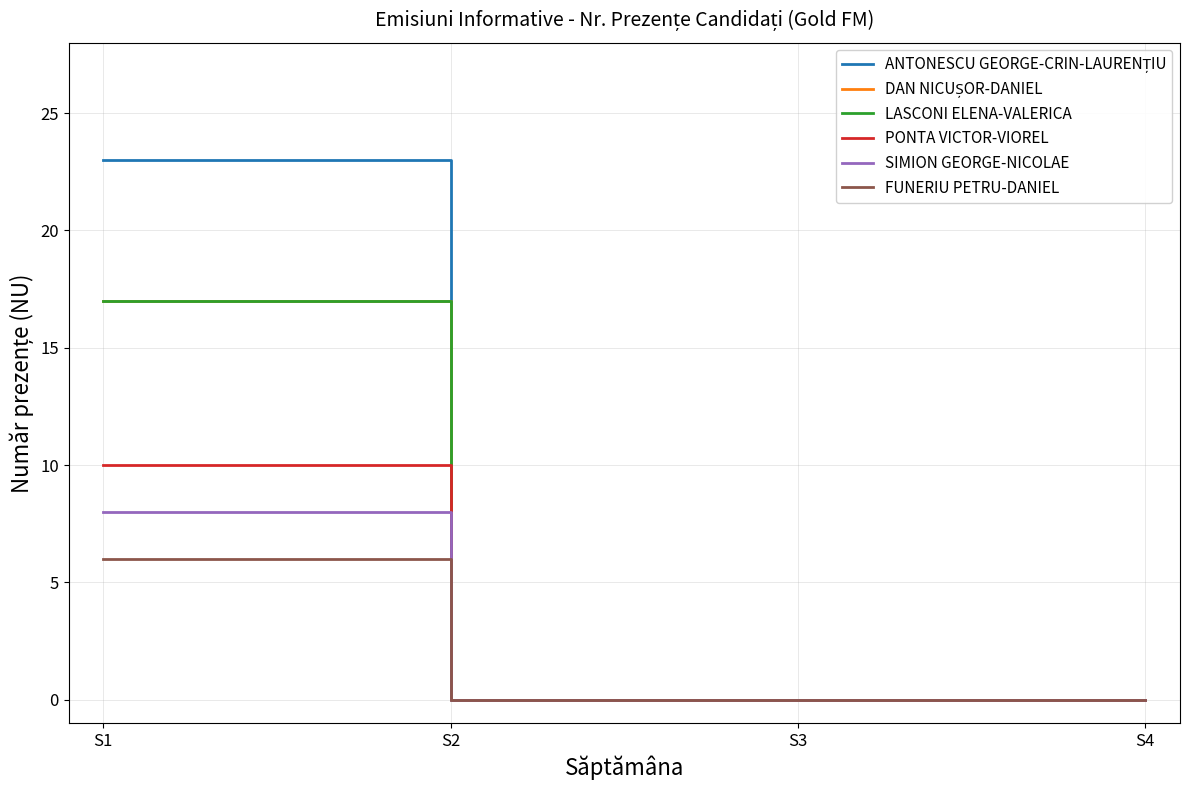

True or false: ANTONESCU GEORGE-CRIN-LAURENȚIU and FUNERIU PETRU-DANIEL intersect in this chart.

False